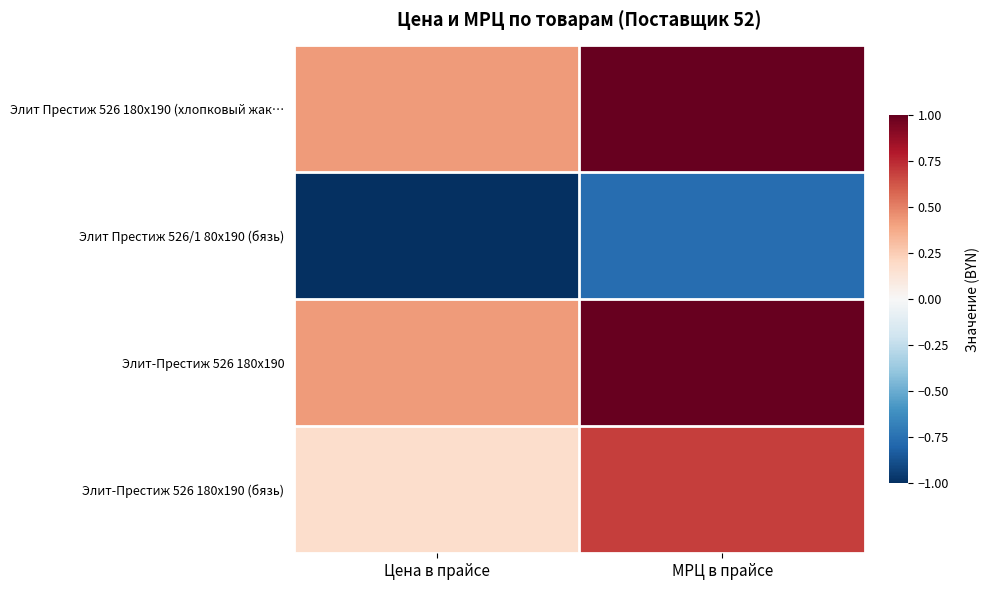

Which series has the largest range (max minus min)?

Элит Престиж 526 180x190 (хлопковый жак…